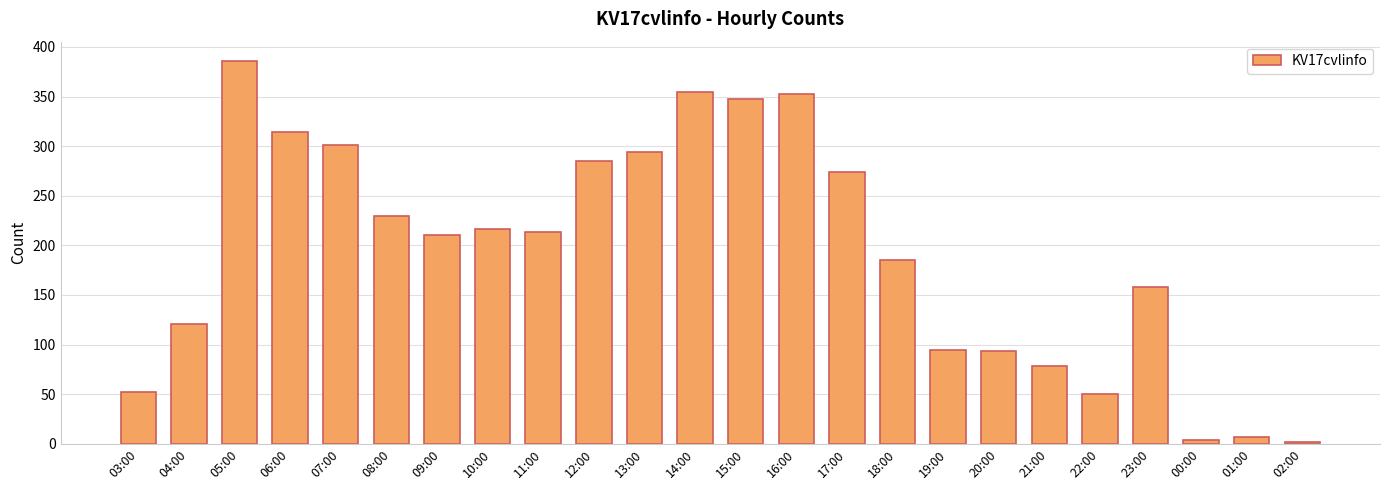

The chart shows a value of 562 at 05:00. True or false?

False